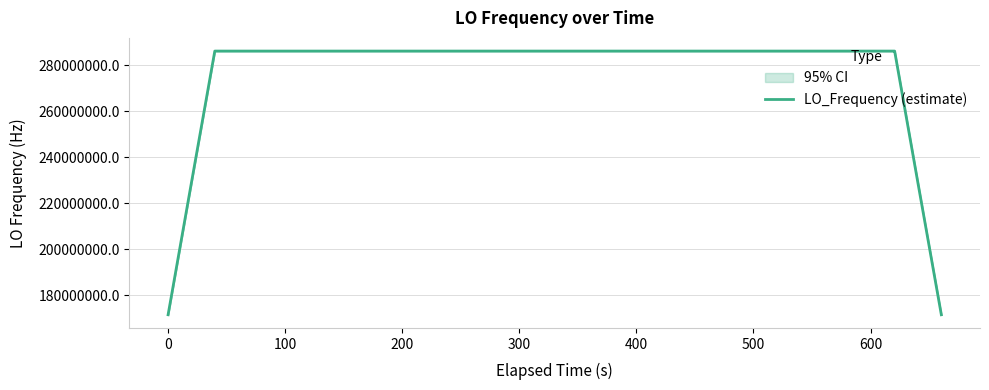

What is the minimum value for LO_Frequency (estimate)?

171628200.9